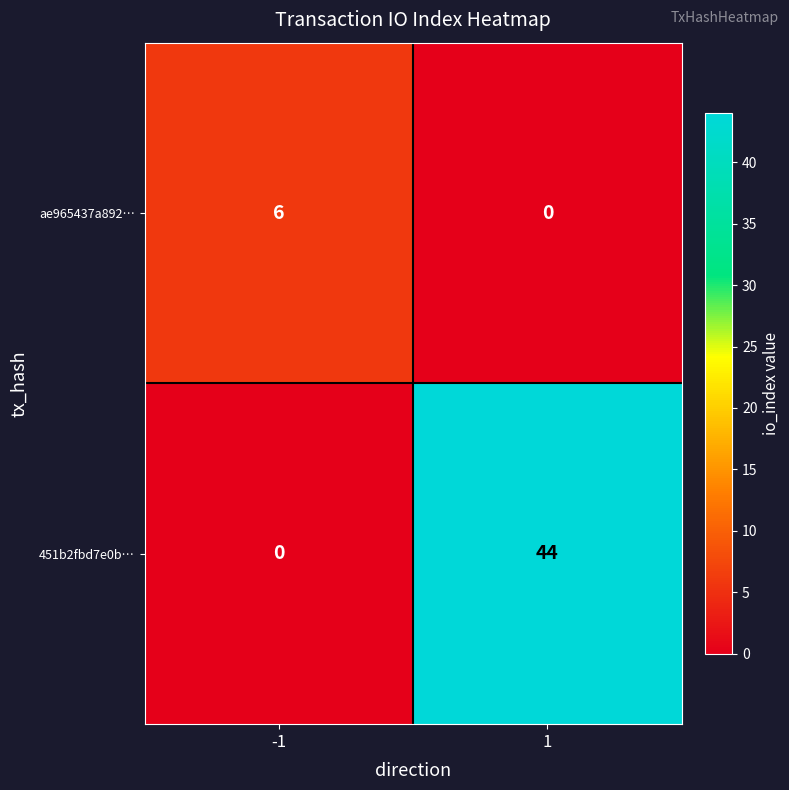

What value does the 451b2fbd7e0b… series have at 1?

44